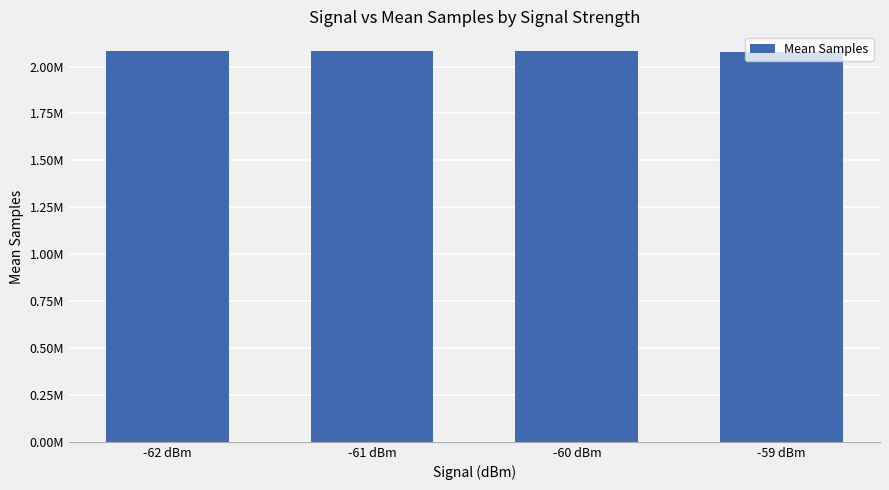

Rank the categories by value from lowest to highest.

-59 dBm, -62 dBm, -61 dBm, -60 dBm